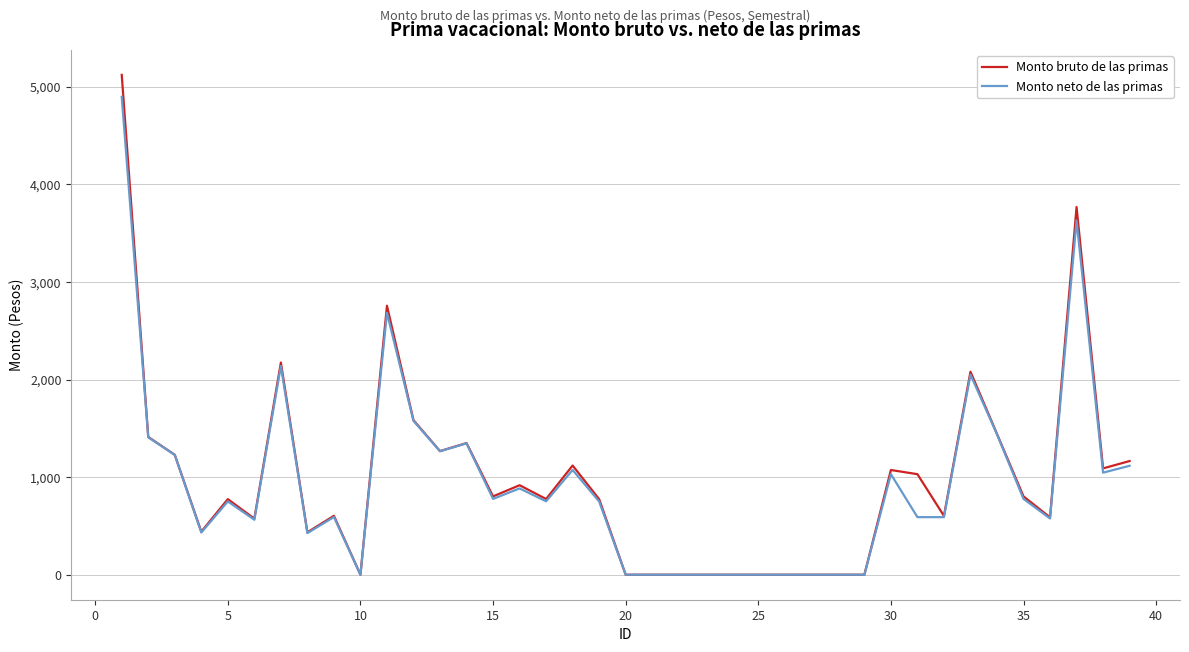

What is the greatest value displayed?

5122.5